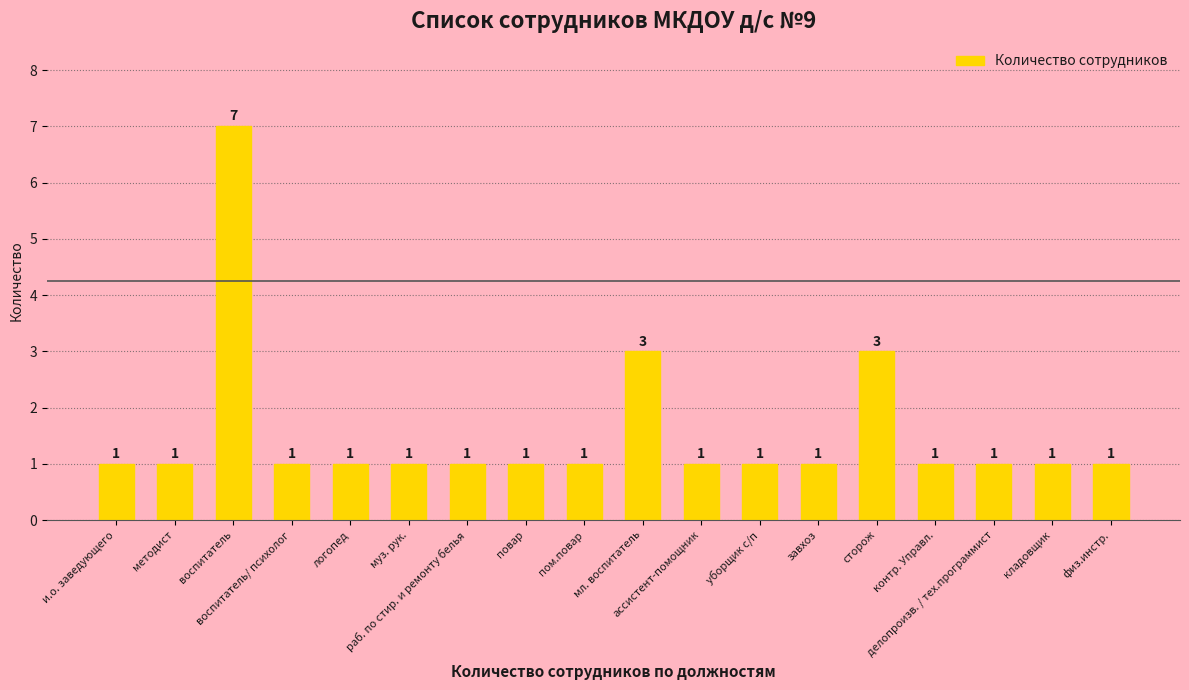

Reading left to right, transcribe all the data shown in this chart.

1	1	7	1	1	1	1	1	1	3	1	1	1	3	1	1	1	1